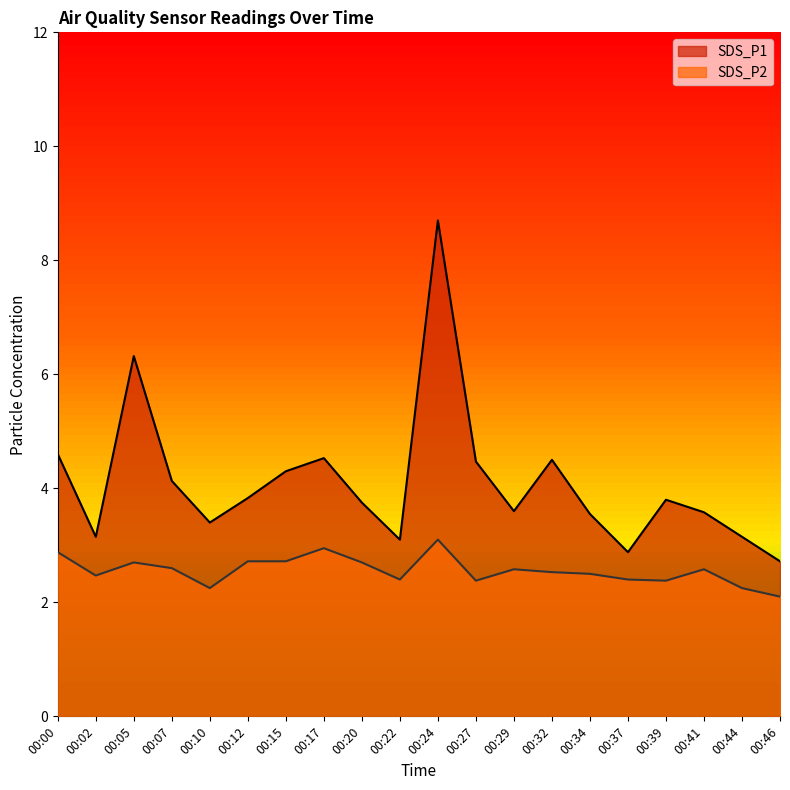

Rank the series at 00:00 from highest to lowest value.

SDS_P1, SDS_P2